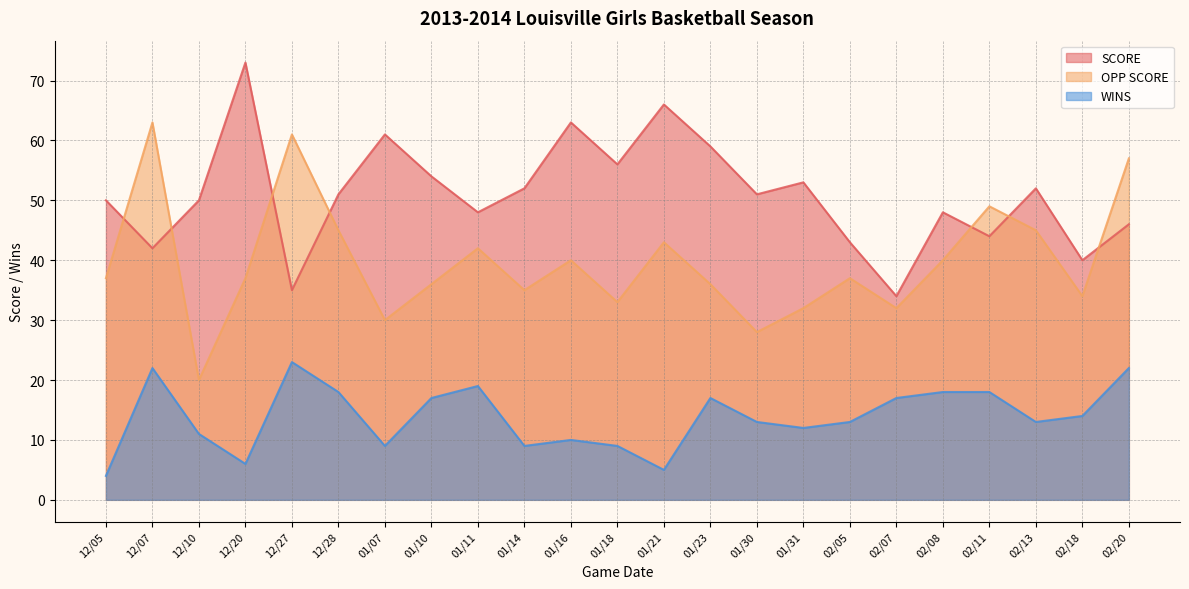

What is the sum of all SCORE values?

1171